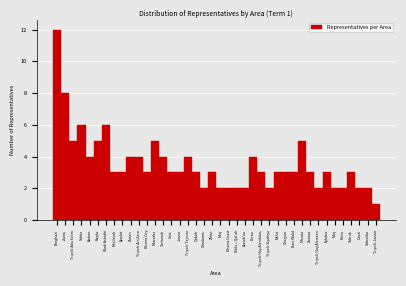

What is the difference between the second highest and second lowest values?

6